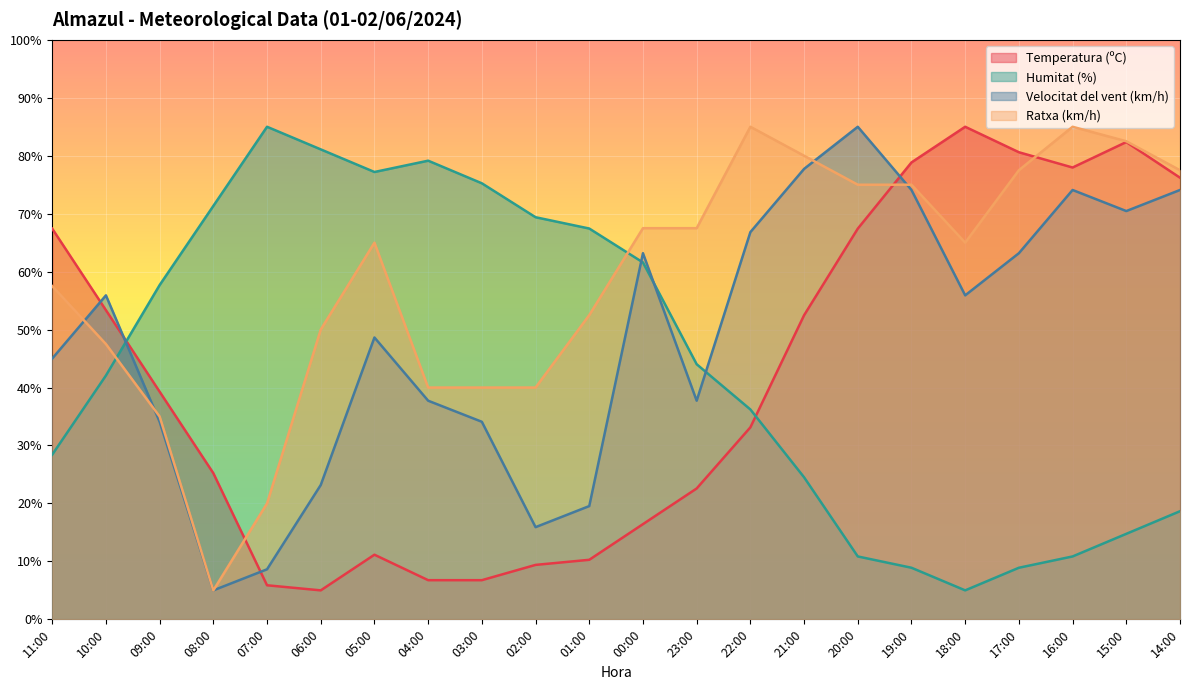

The Humitat (%) series shows 114.8 at 02:00. True or false?

False